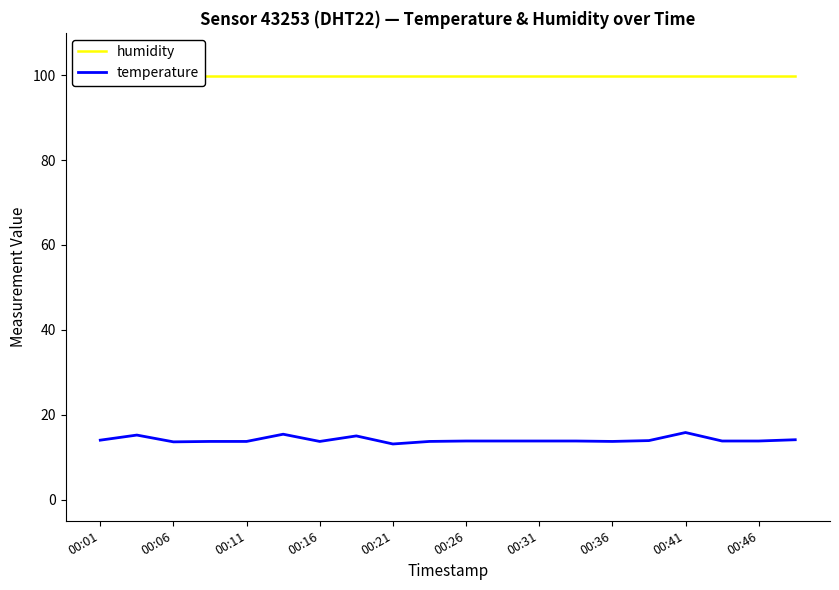

The value of temperature at 00:01 is 14.0. True or false?

True